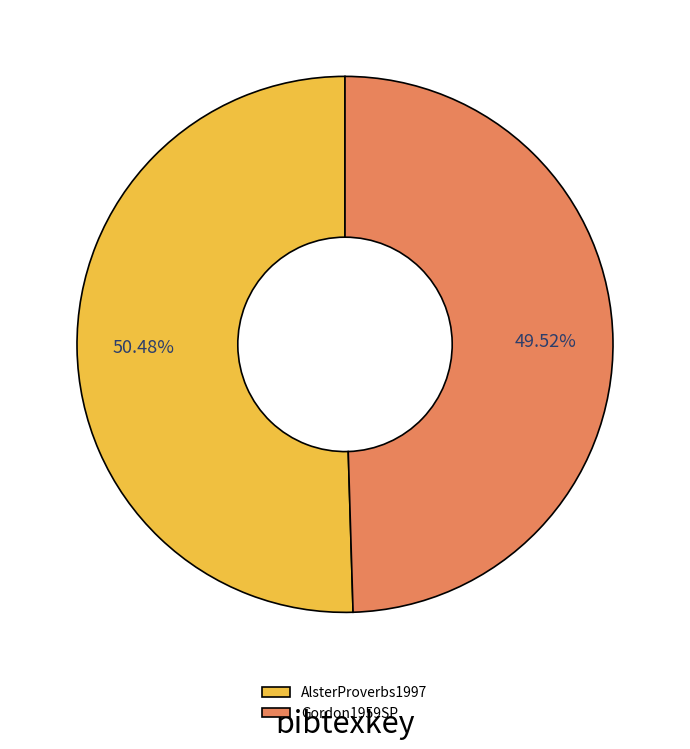

Rank the categories by value from lowest to highest.

Gordon1959SP, AlsterProverbs1997